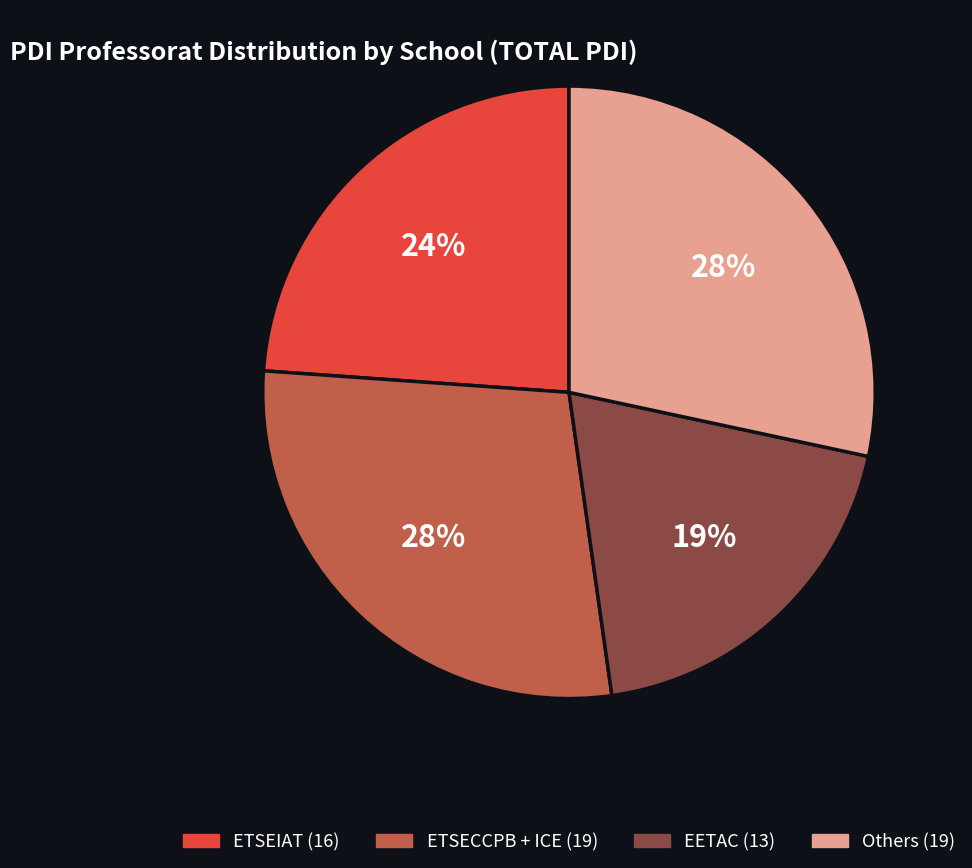

To the nearest percent, what is the difference between the largest and smallest slice percentages?

9%